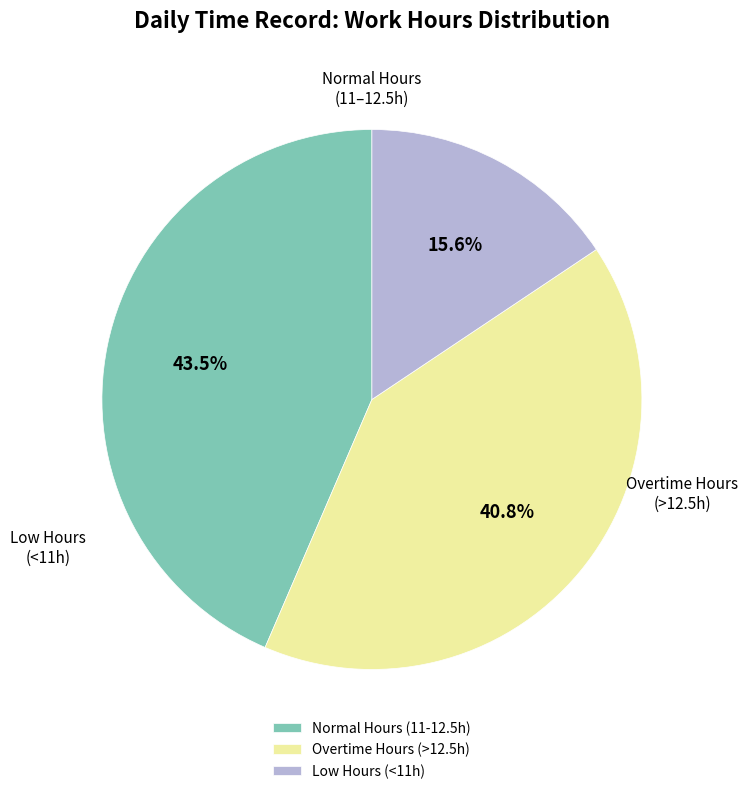

Is there any slice that represents more than half of the pie?

No